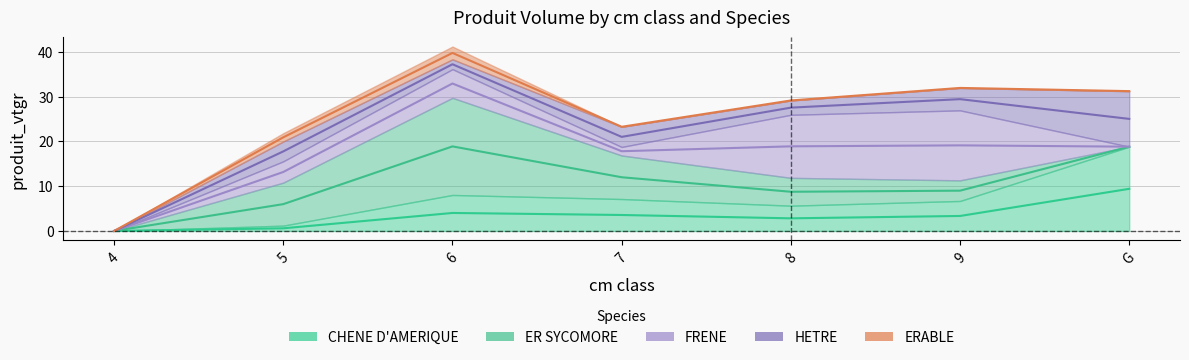

The value of CHENE D'AMERIQUE at 5 is 0.4. True or false?

False